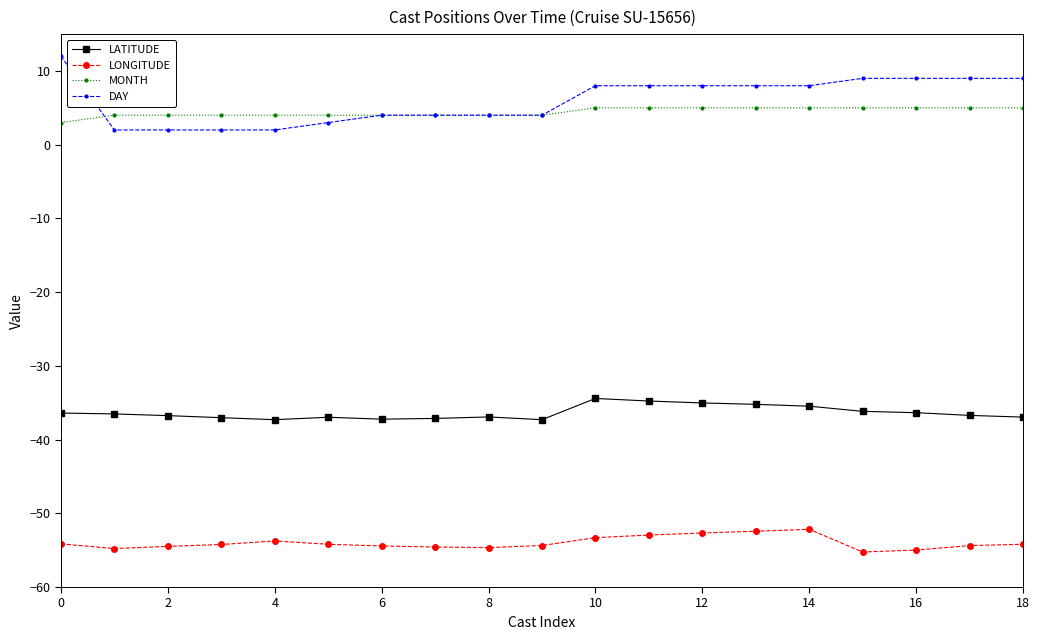

Which series has the largest range (max minus min)?

DAY